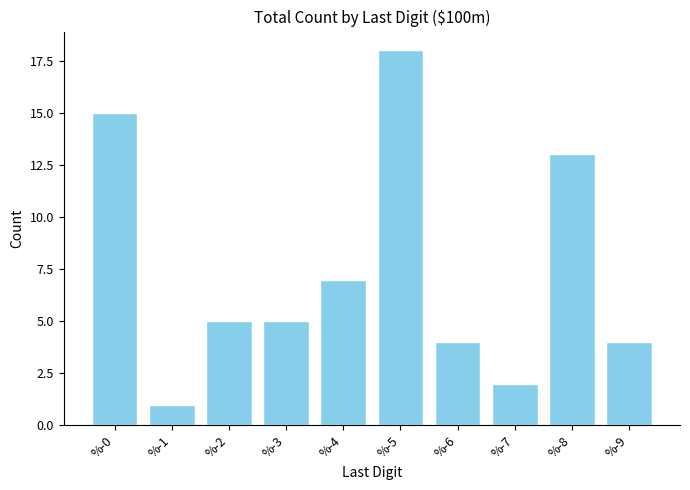

Reading left to right, list all the values displayed in this chart.

15	1	5	5	7	18	4	2	13	4